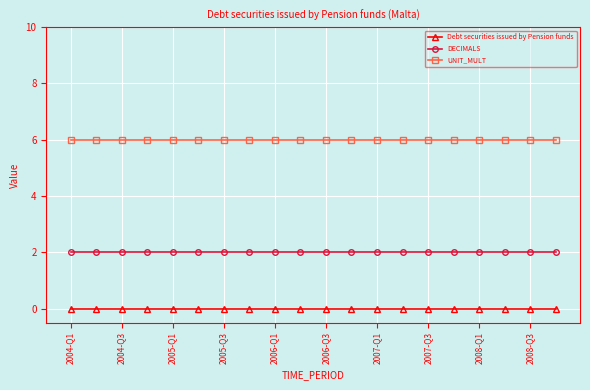

List the series in order of their overall mean, highest first.

UNIT_MULT, DECIMALS, Debt securities issued by Pension funds